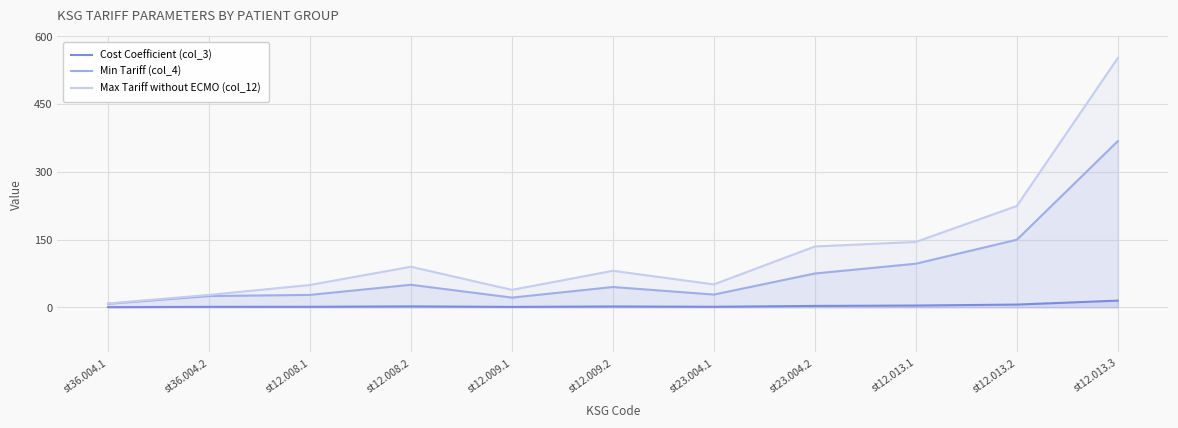

Reading left to right, what are all the values shown in this chart?

Cost Coefficient (col_3): st36.004.1=0.3	st36.004.2=1.0	st12.008.1=1.1	st12.008.2=2.0	st12.009.1=0.9	st12.009.2=1.8	st23.004.1=1.1	st23.004.2=3.0	st12.013.1=3.9	st12.013.2=6.0	st12.013.3=14.8
Min Tariff (col_4): st36.004.1=7.7	st36.004.2=24.9	st12.008.1=27.4	st12.008.2=49.9	st12.009.1=21.4	st12.009.2=44.9	st23.004.1=28.2	st23.004.2=74.8	st12.013.1=96.5	st12.013.2=149.6	st12.013.3=368.0
Max Tariff without ECMO (col_12): st36.004.1=8.5	st36.004.2=27.4	st12.008.1=49.4	st12.008.2=89.8	st12.009.1=38.6	st12.009.2=80.8	st23.004.1=50.7	st23.004.2=134.6	st12.013.1=144.8	st12.013.2=224.4	st12.013.3=552.0